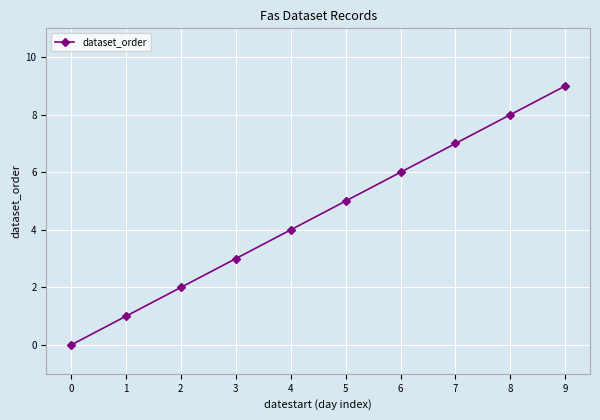

Rank the categories by value from highest to lowest.

9, 8, 7, 6, 5, 4, 3, 2, 1, 0